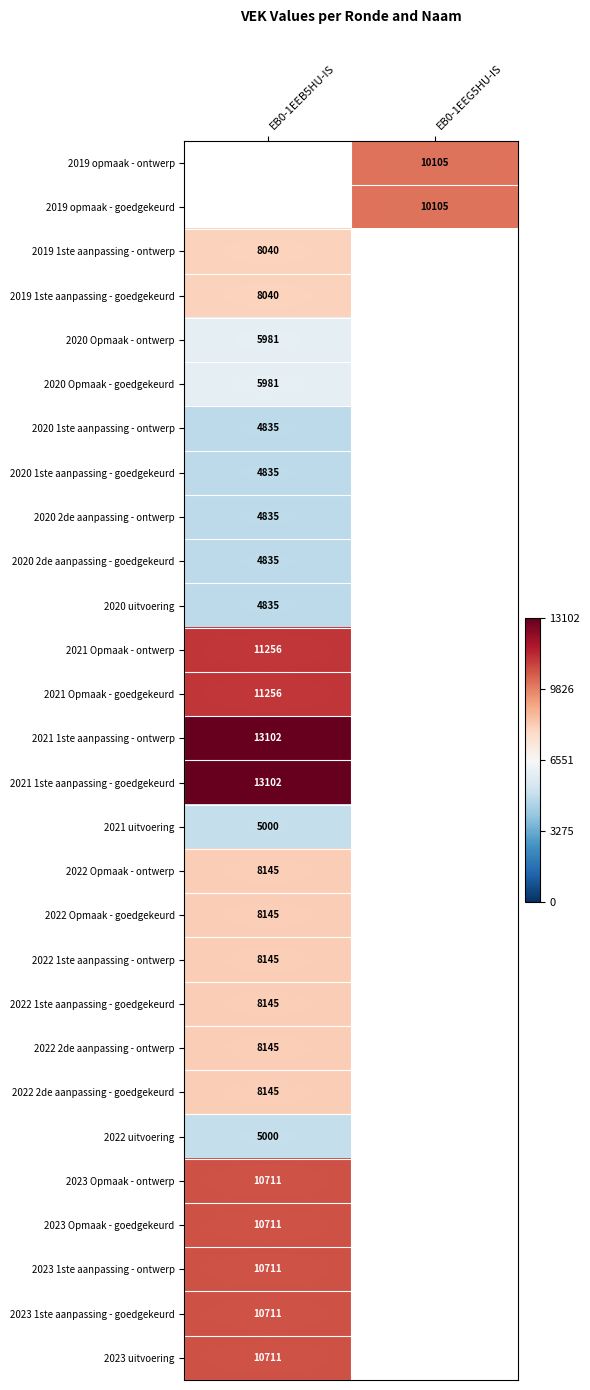

Is it true that 2022 2de aanpassing - goedgekeurd equals 8145 at EB0-1EEB5HU-IS?

True